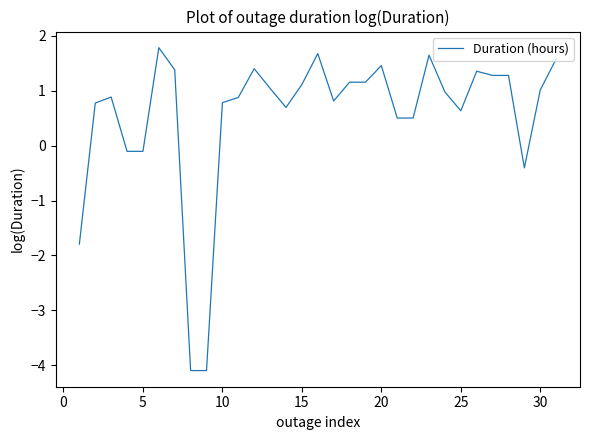

What is the greatest value displayed?

1.8